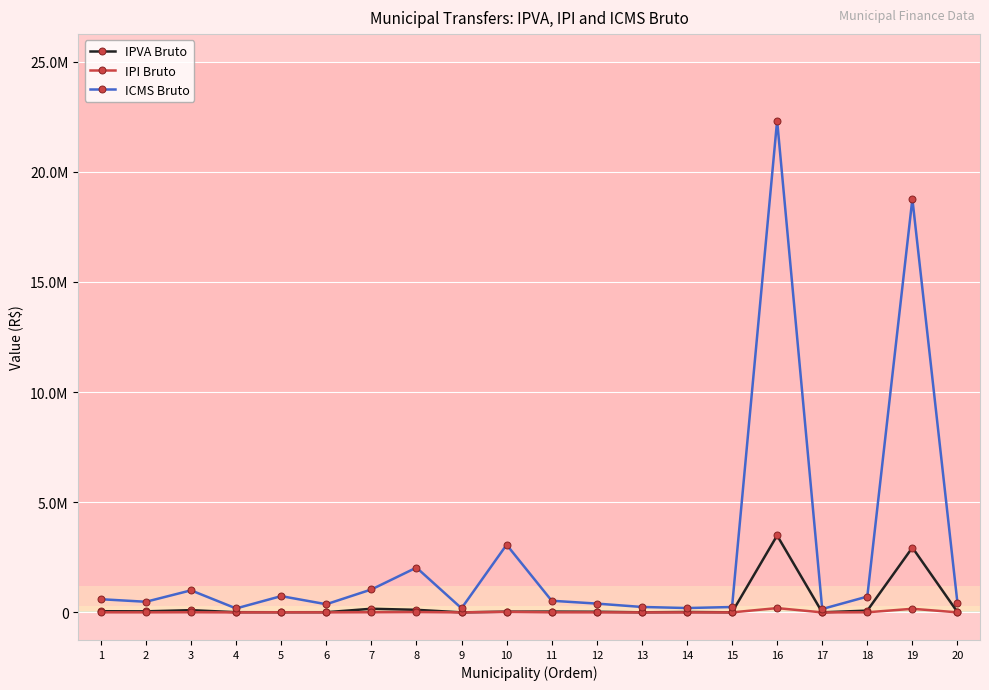

Is this an area chart (filled region under the line)?

No